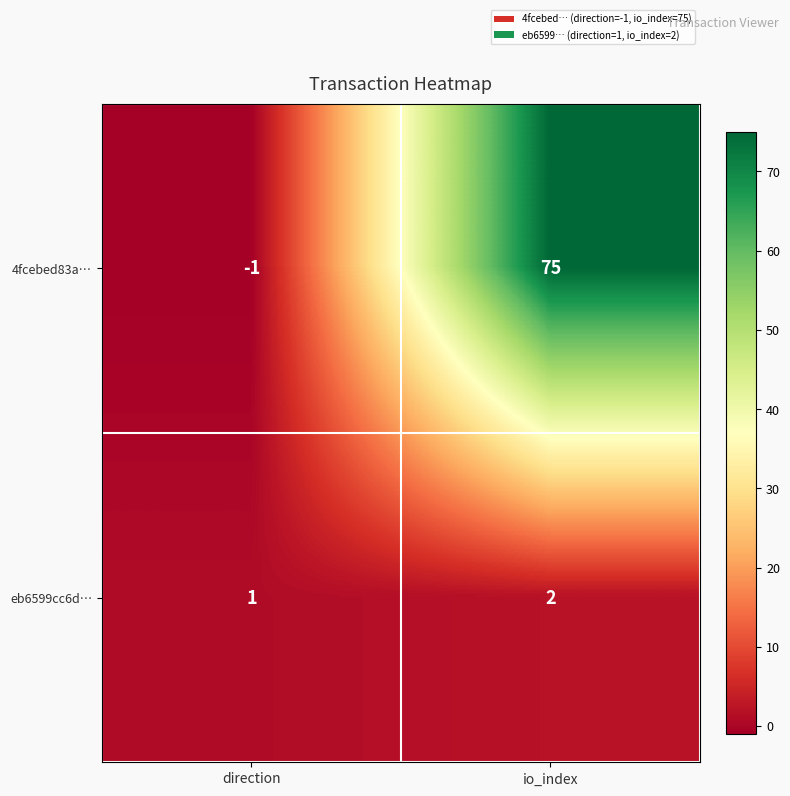

What is the difference between the 4fcebed83a… values at direction and io_index?

76